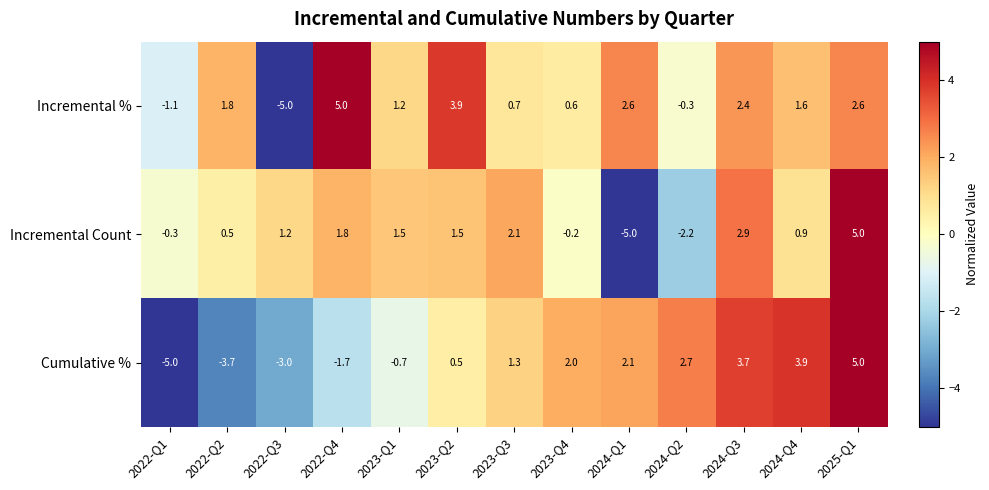

What is the difference between the Incremental Count values at 2023-Q2 and 2025-Q1?

3.5